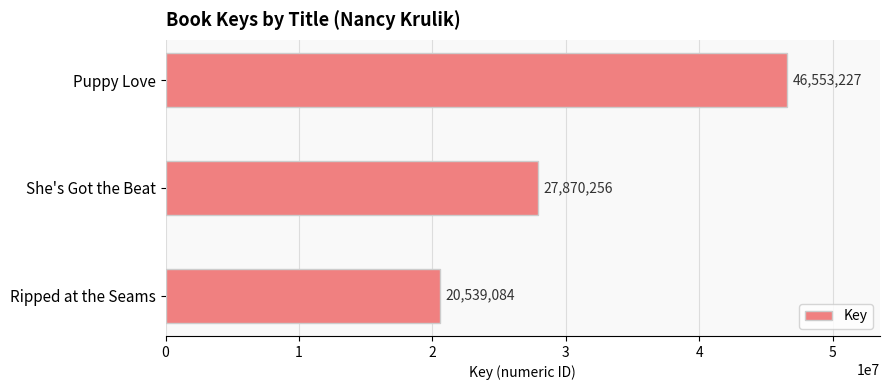

At which label is the value closest to 33546155?

She's Got the Beat